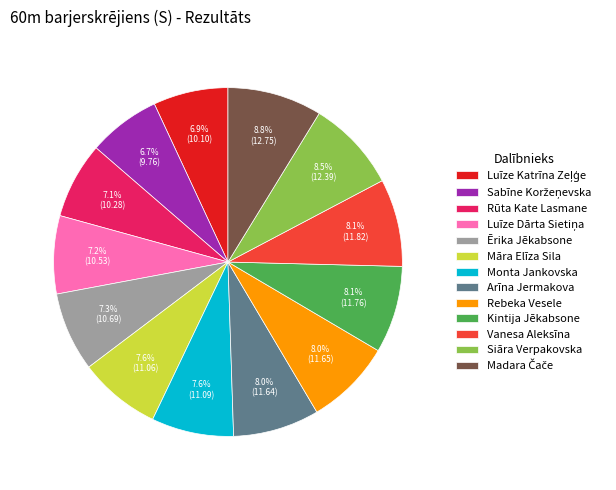

Is it true that Arīna Jermakova is 20% of the pie?

False